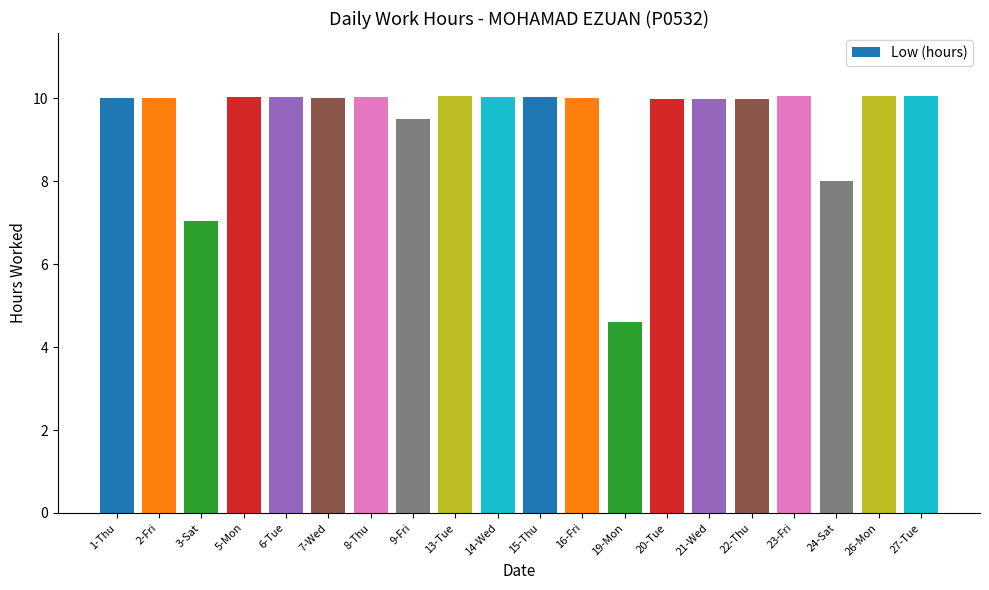

What is the change in value from 20-Tue to 27-Tue?

+0.1